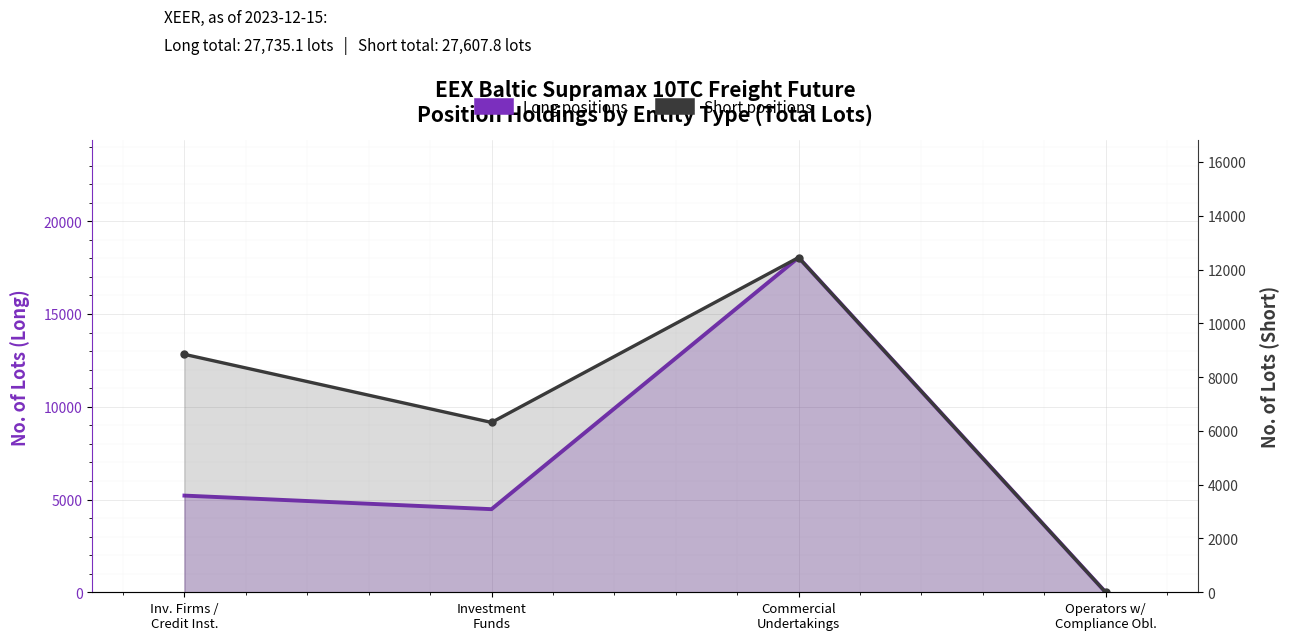

What are all the series names shown in the legend?

Long positions, Short positions